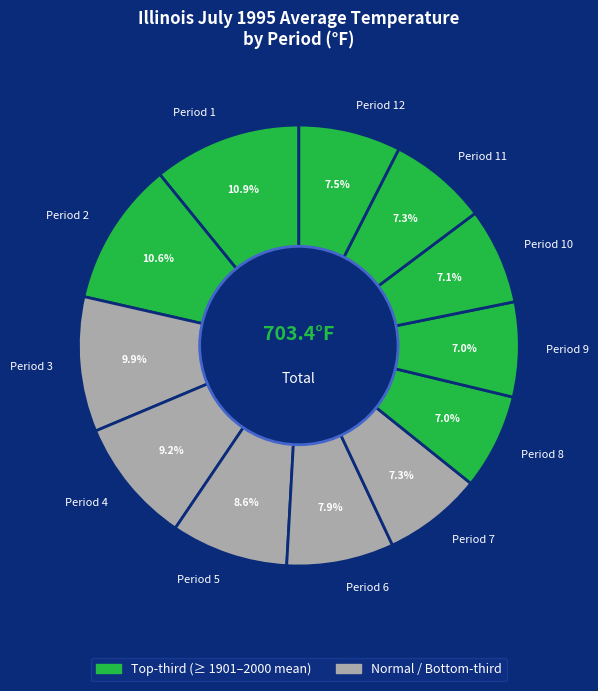

To the nearest percent, what portion does Period 2 represent?

11%